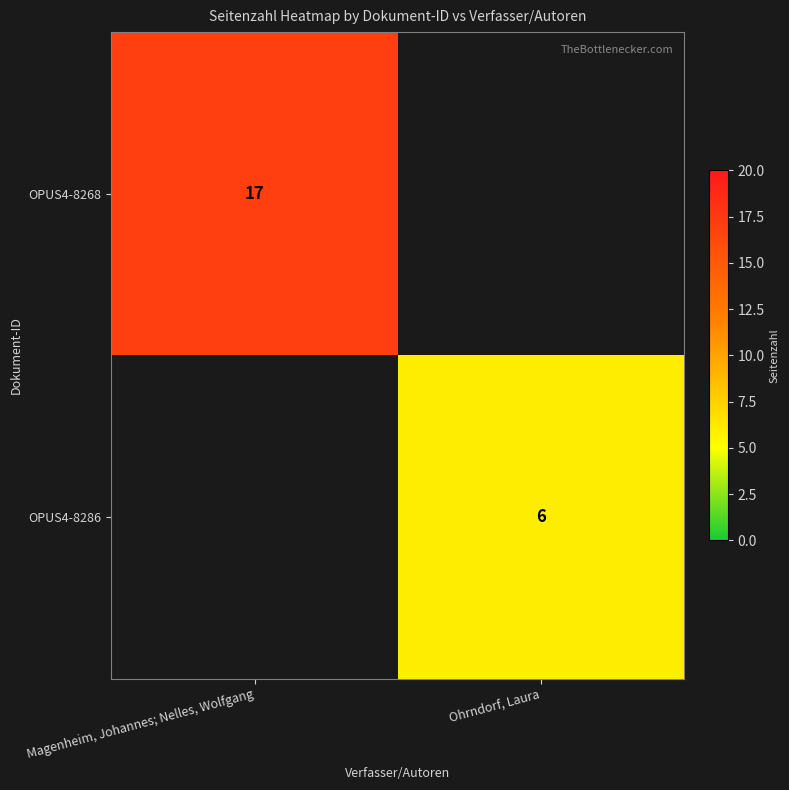

The OPUS4-8286 series shows 10 at Ohrndorf, Laura. True or false?

False